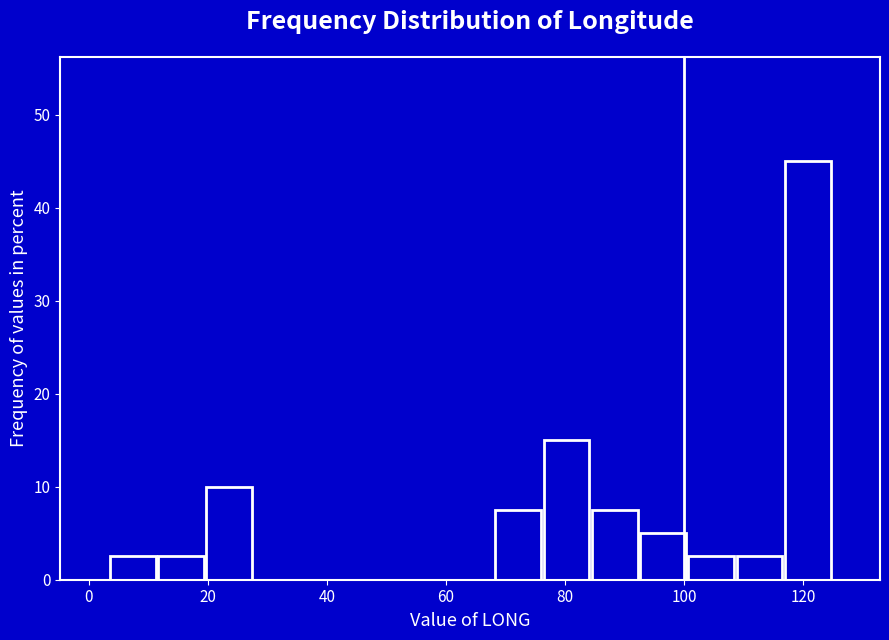

Reading left to right, list every bar in this chart as the range it spans on the x-axis followed by its height. Neither the bar edges nor the heights are printed on the chart, so give them approximately, as read against the axes.

4 to 12: 3
12 to 20: 3
20 to 28: 10
28 to 36: 0
36 to 44: 0
44 to 52: 0
52 to 60: 0
60 to 68: 0
68 to 76: 8
76 to 84: 15
84 to 92: 8
92 to 100: 5
100 to 108: 3
108 to 116: 3
116 to 124: 45